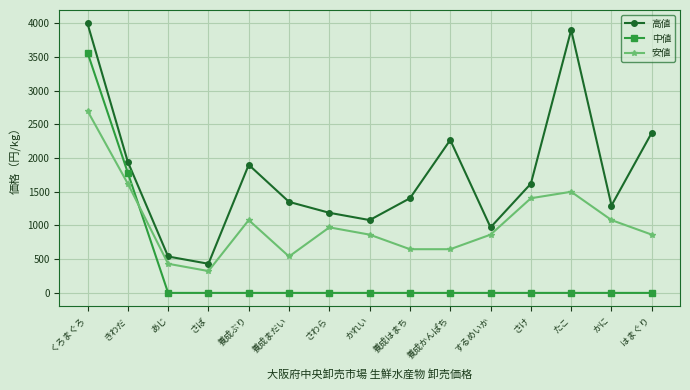

Rank the series by their maximum value, from lowest to highest.

安値, 中値, 高値